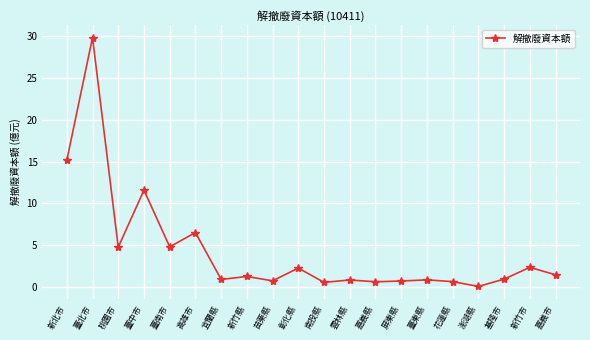

Where is the data nearest to the value 14?

新北市